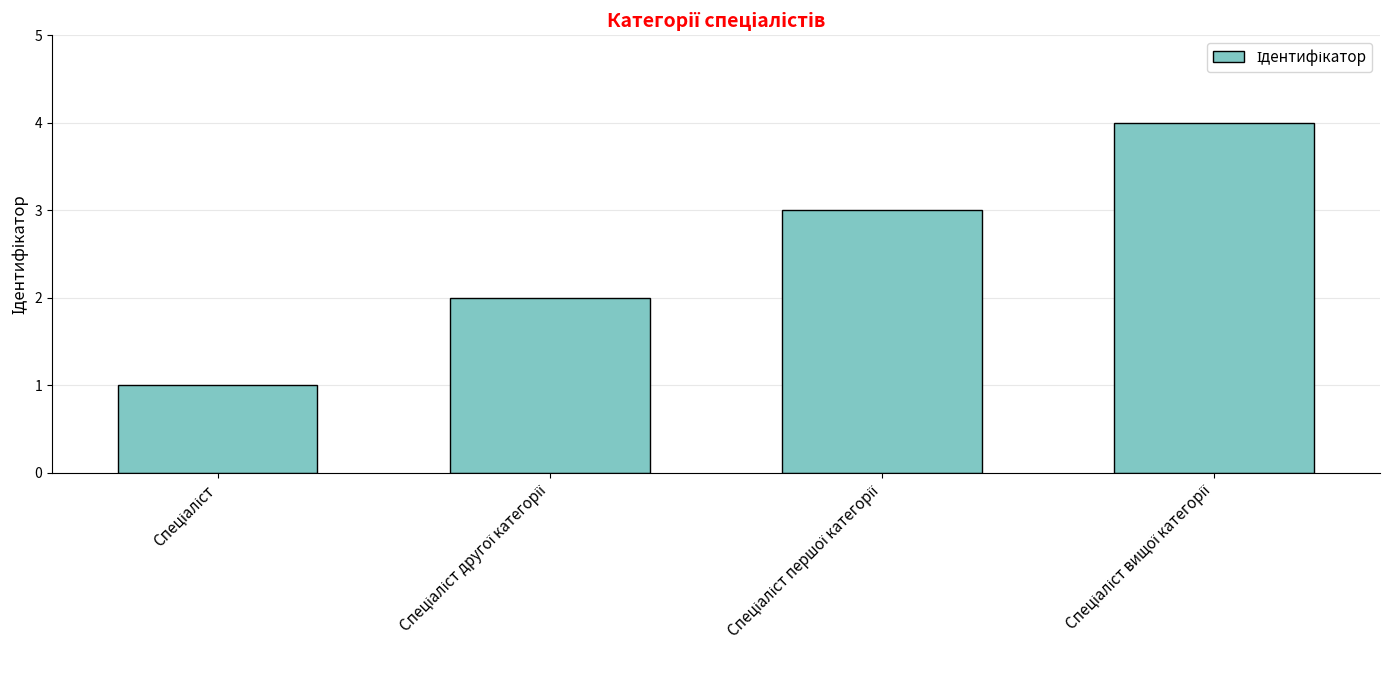

What is the sum of all values?

10